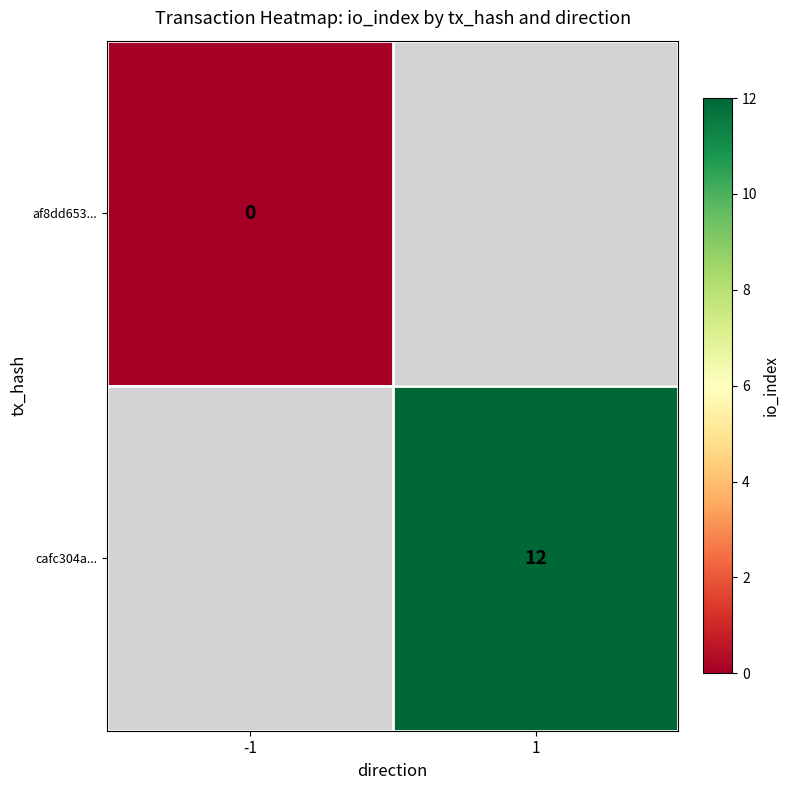

The value of cafc304a... at 1 is 12. True or false?

True